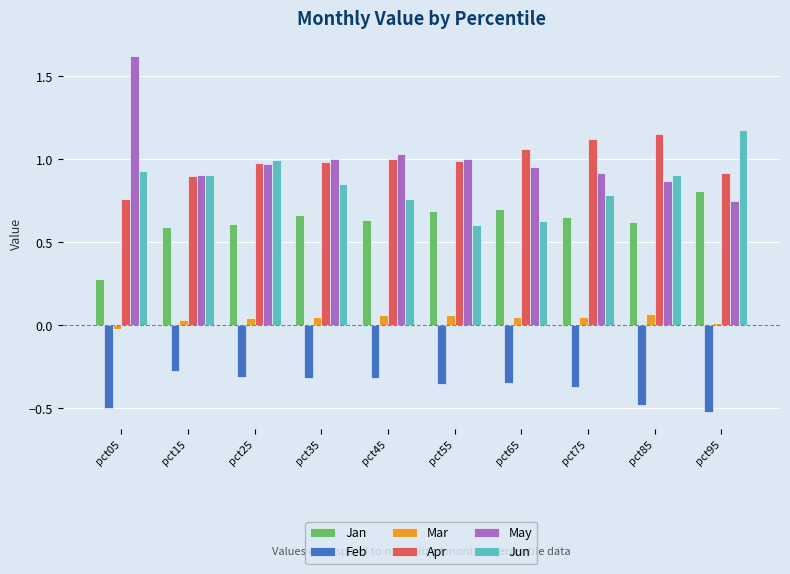

List the series in order of their peak value, lowest first.

Feb, Mar, Jan, Apr, Jun, May